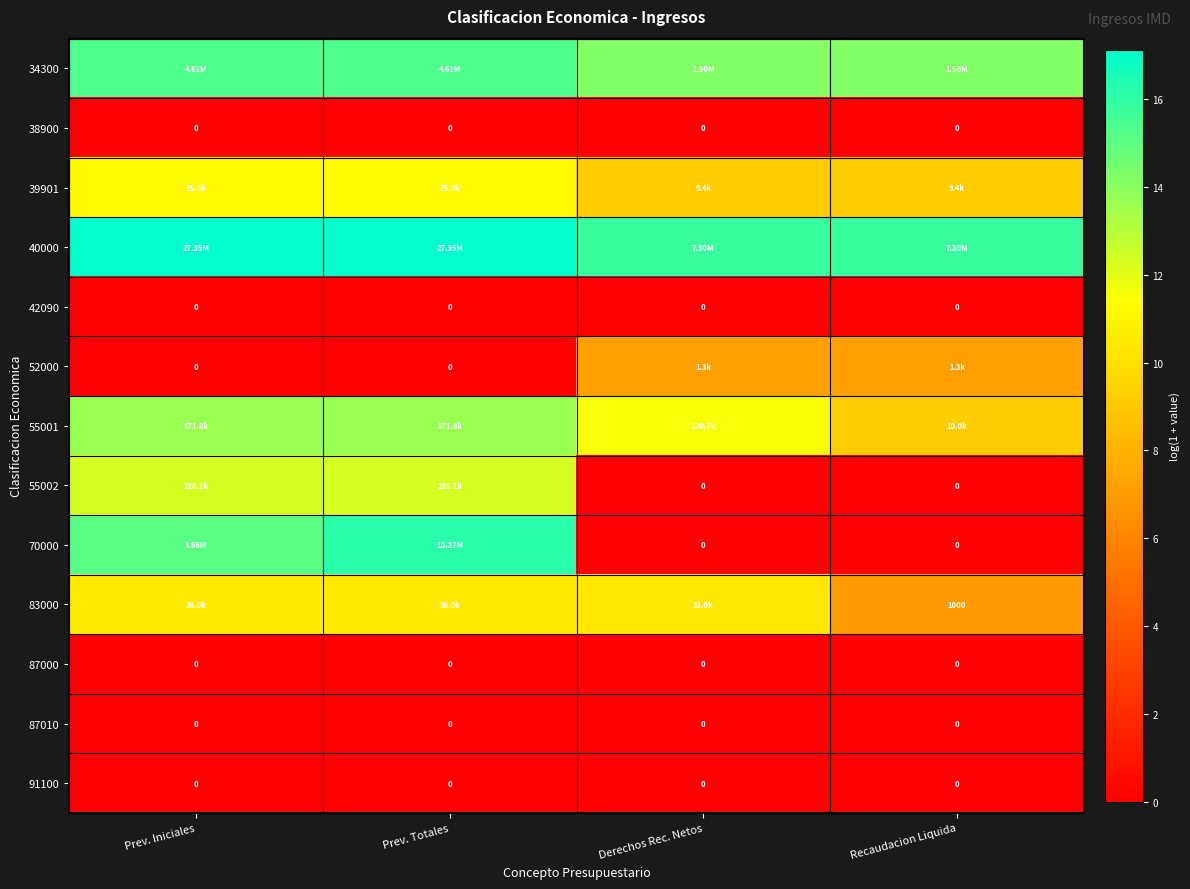

Is the value of 55002 at Prev. Iniciales greater than the value of 83000 at Recaudacion Liquida?

Yes